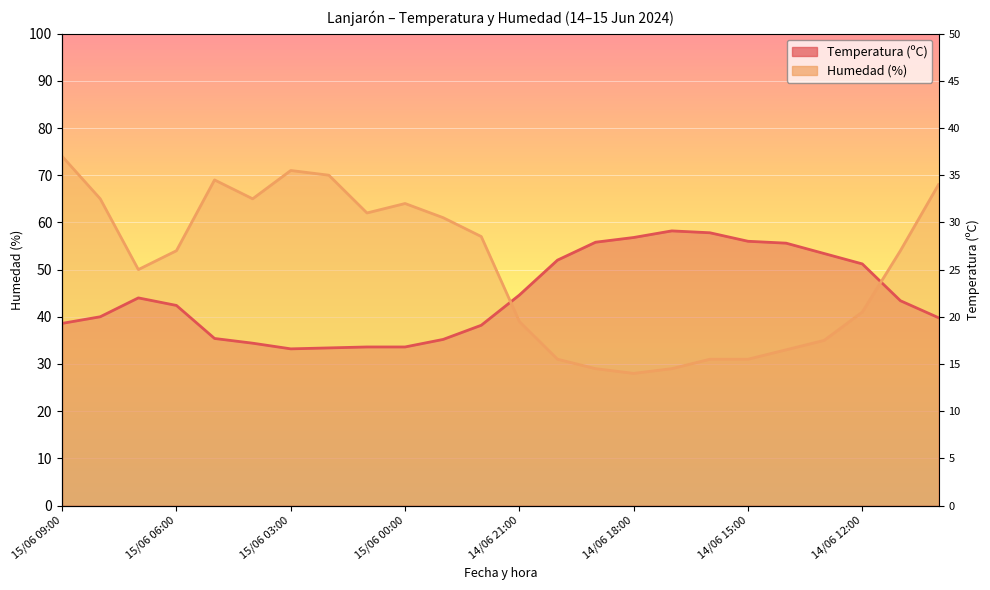

At which category is the sum across all series the highest?

15/06 09:00